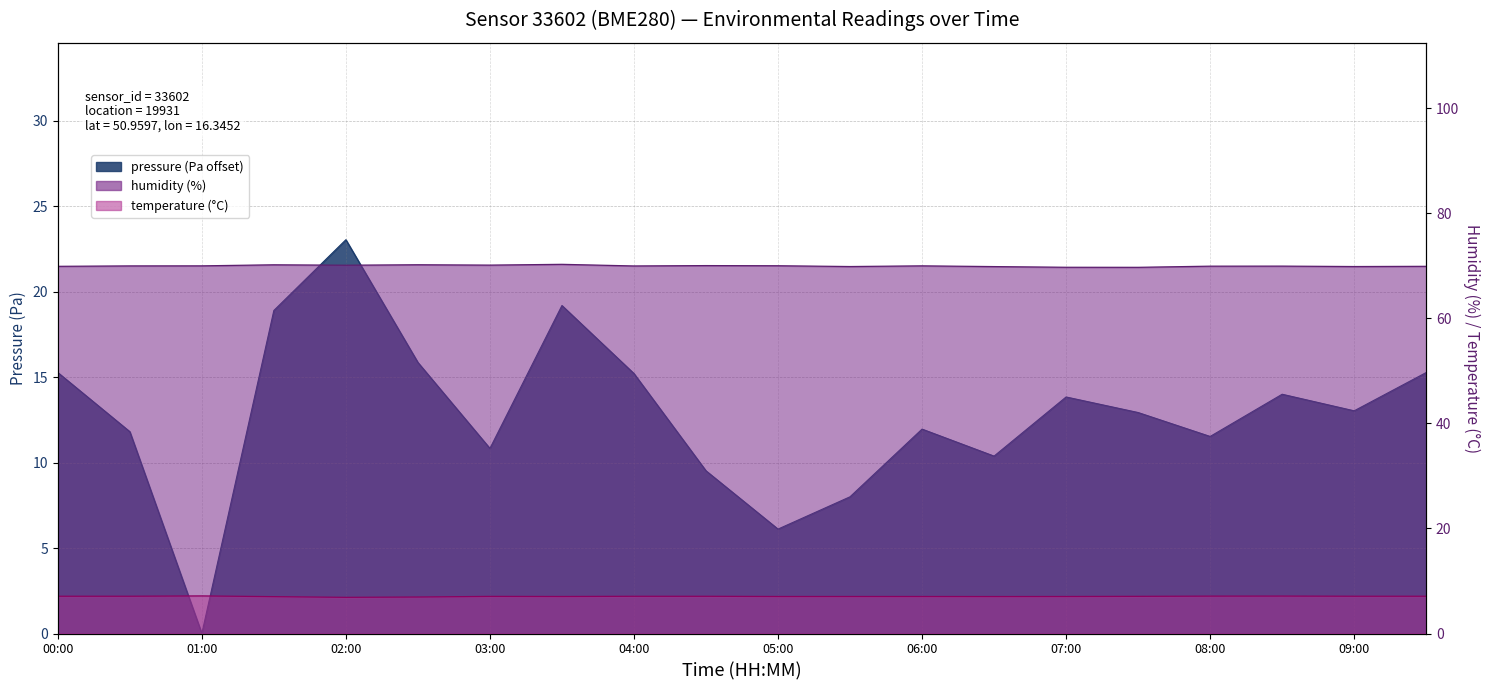

True or false: temperature has more than 2 points higher than both neighbors.

True